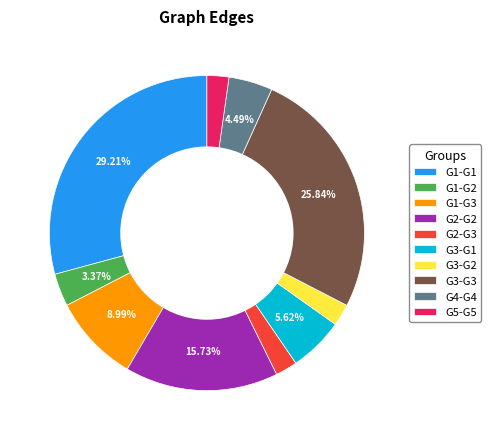

Approximately how many times larger is the value at G1-G1 compared to G2-G3?

13.0